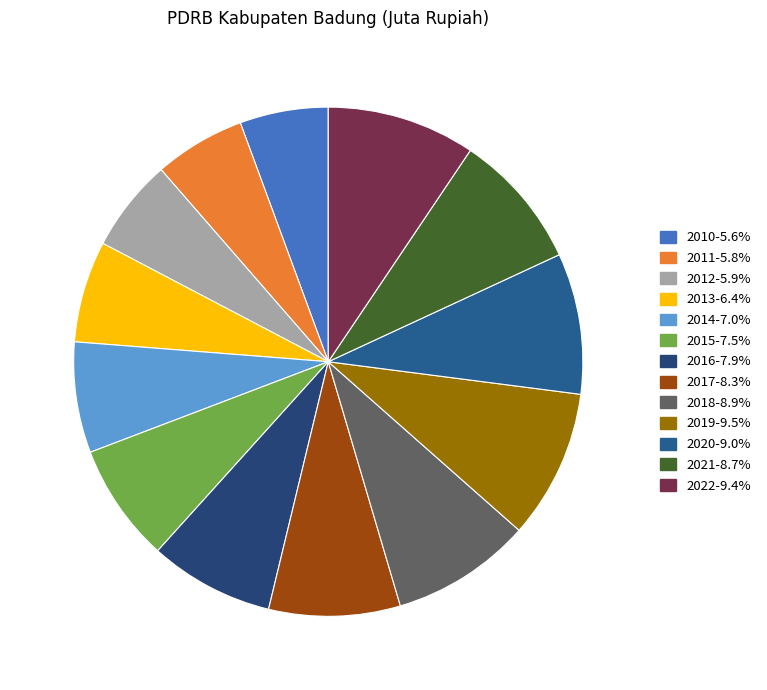

How many segments does this pie chart have?

13